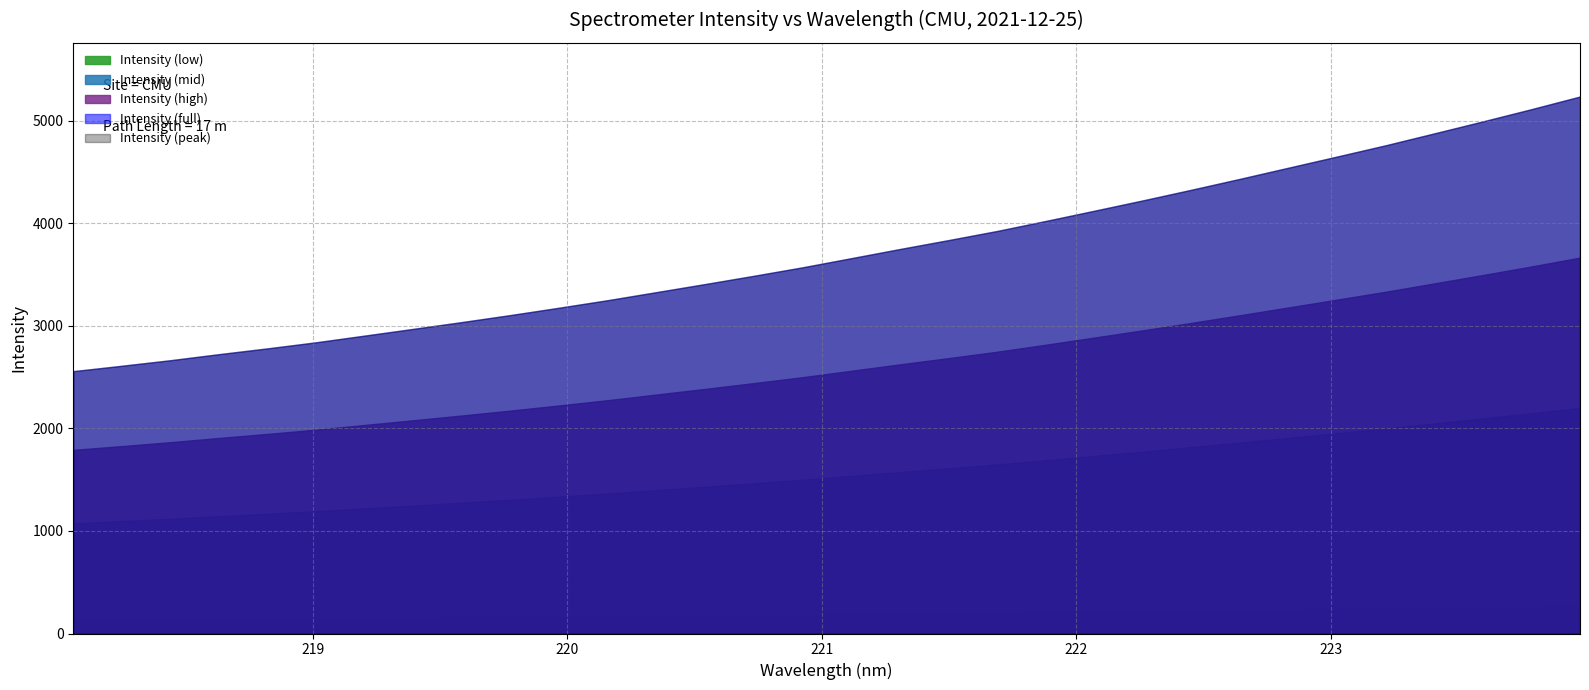

List the labels in order of value, largest first.

223.9802, 223.7895, 223.5987, 223.408, 223.2172, 223.0264, 222.8355, 222.6447, 222.4538, 222.263, 222.0721, 221.8812, 221.6902, 221.4993, 221.3083, 221.1174, 220.9264, 220.7354, 220.5444, 220.3533, 220.1623, 219.9712, 219.7801, 219.589, 219.3979, 219.2067, 219.0156, 218.8244, 218.6332, 218.442, 218.2508, 218.0596